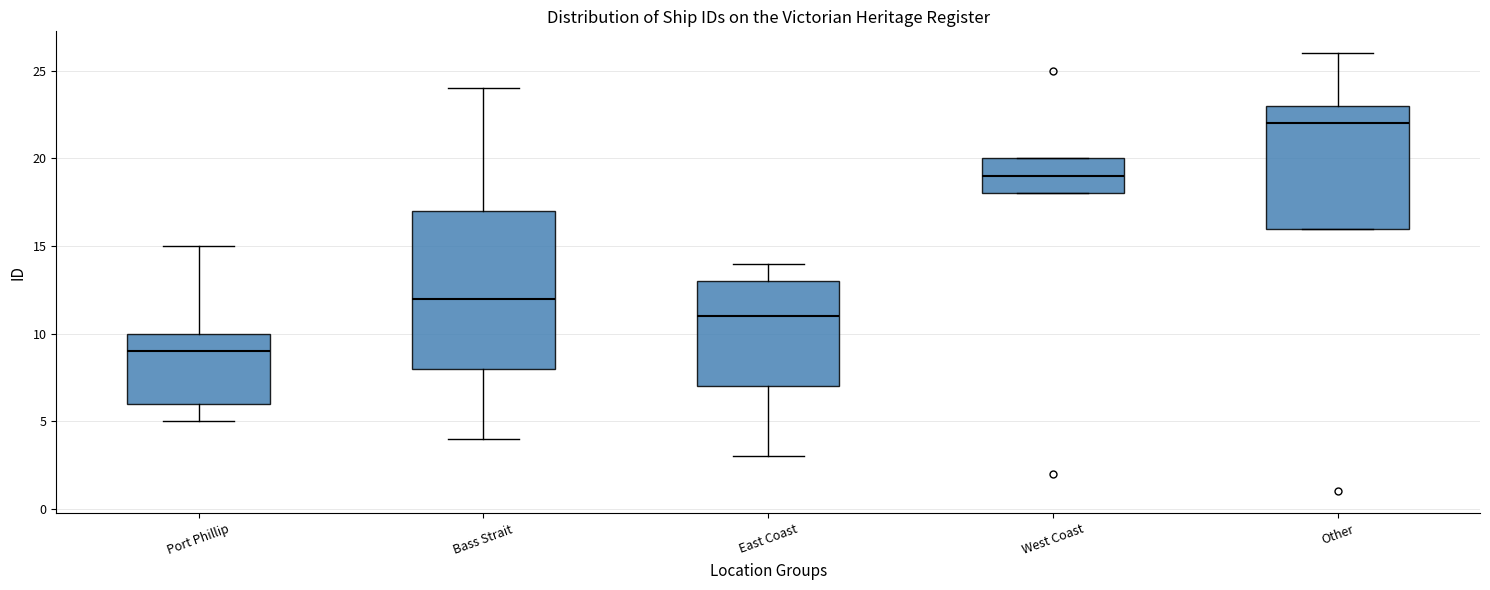

Which box is the tallest, from its lower edge to its upper edge?

Bass Strait